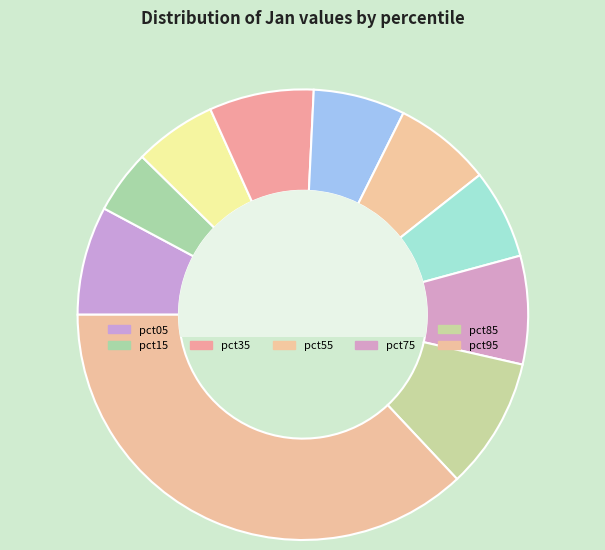

Do pct55 and pct45 together represent more than half of the pie?

No